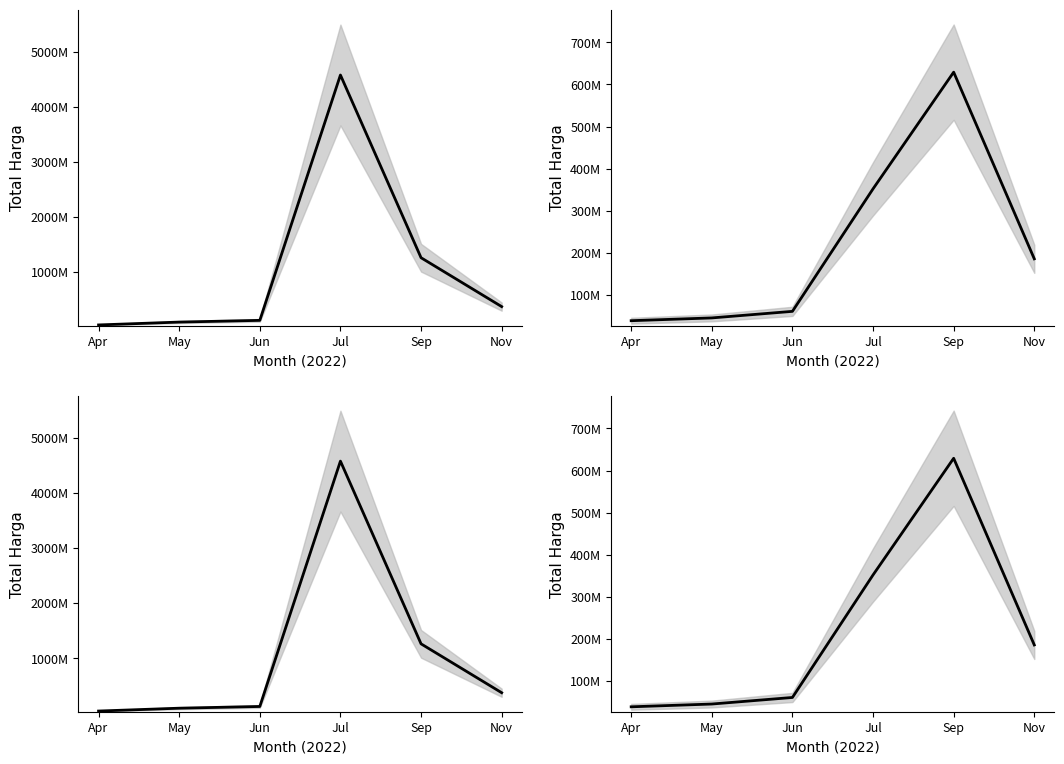

True or false: Total Harga and Avg Harga intersect in this chart.

False